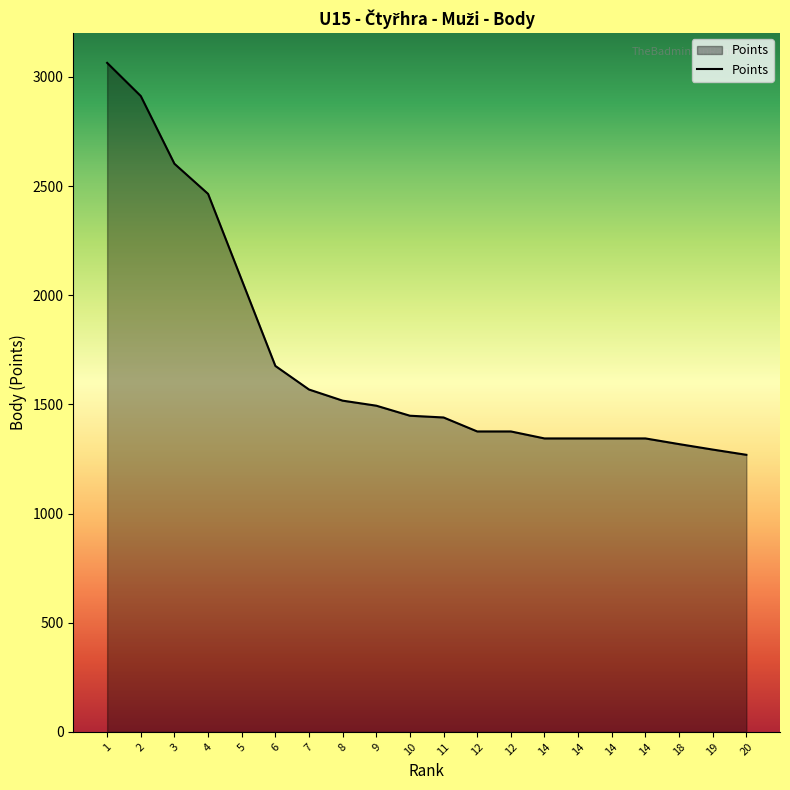

How many lines are shown in the chart?

1